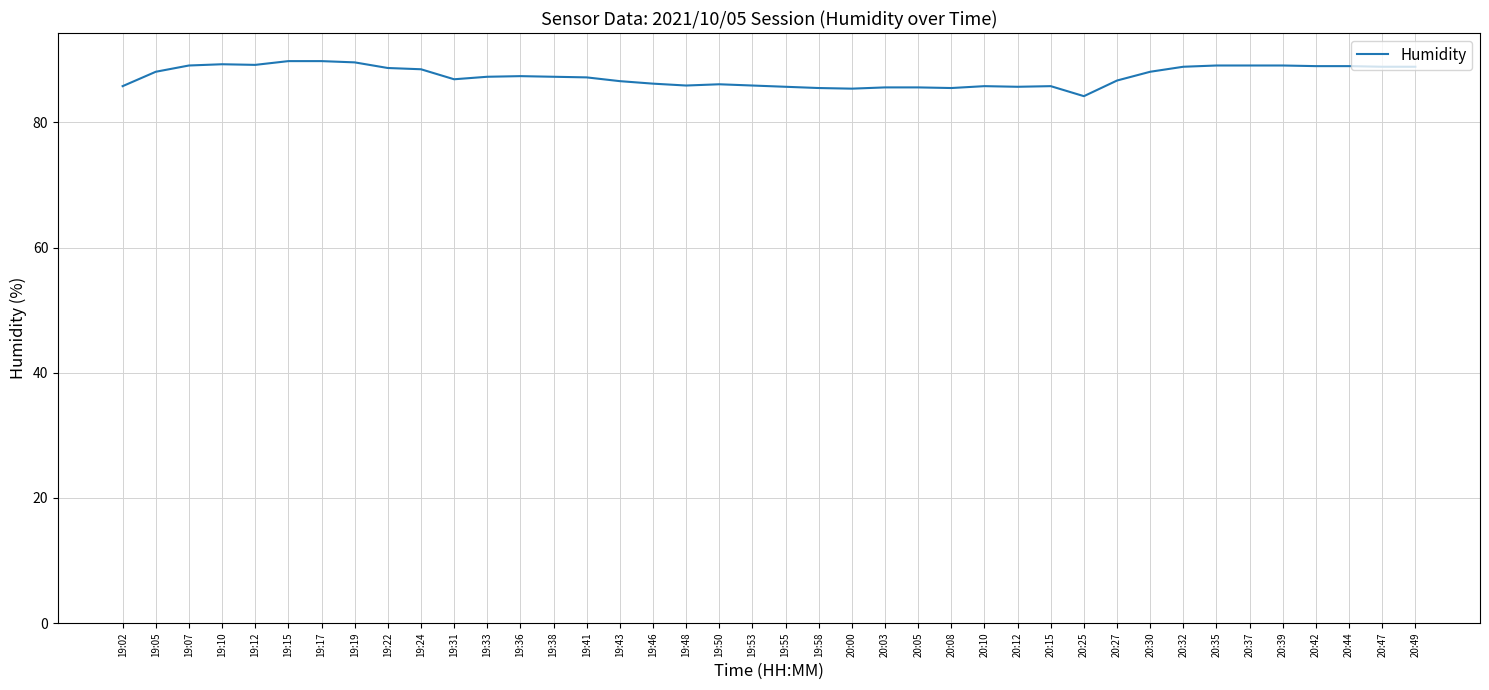

Does the chart have visible grid lines?

Yes